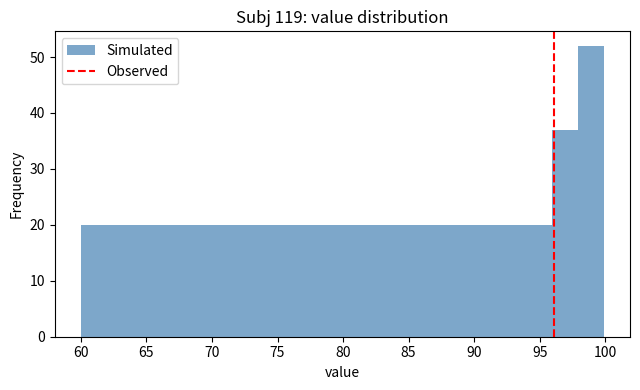

Read against the x-axis, roughly where is the centre of the tallest bar?

99.0